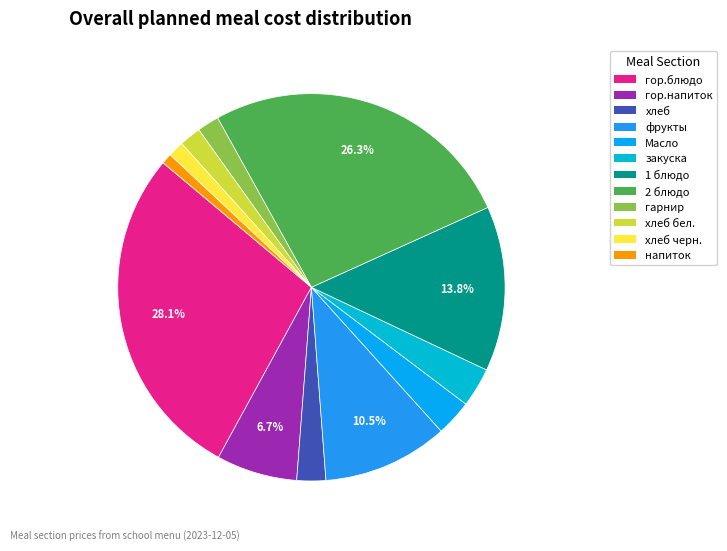

Which slice is the smallest?

напиток